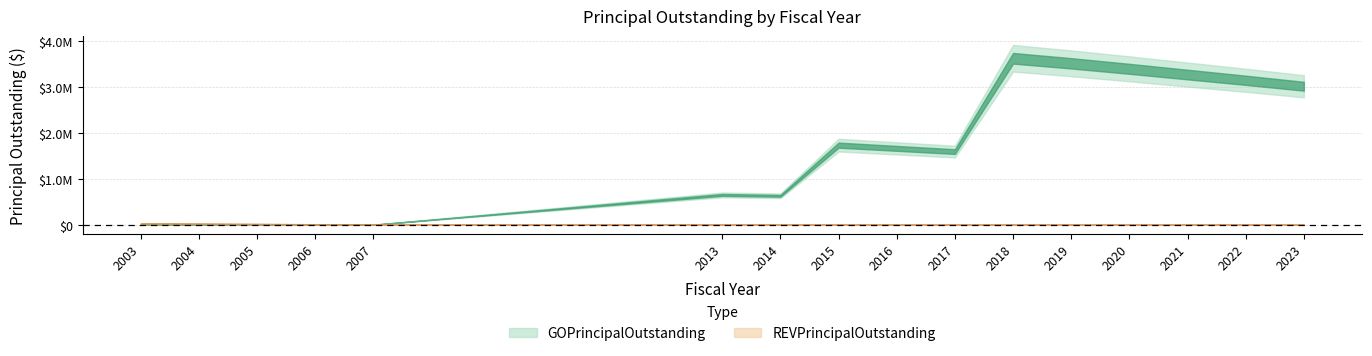

How many interior local peaks does the GOPrincipalOutstanding series have?

3